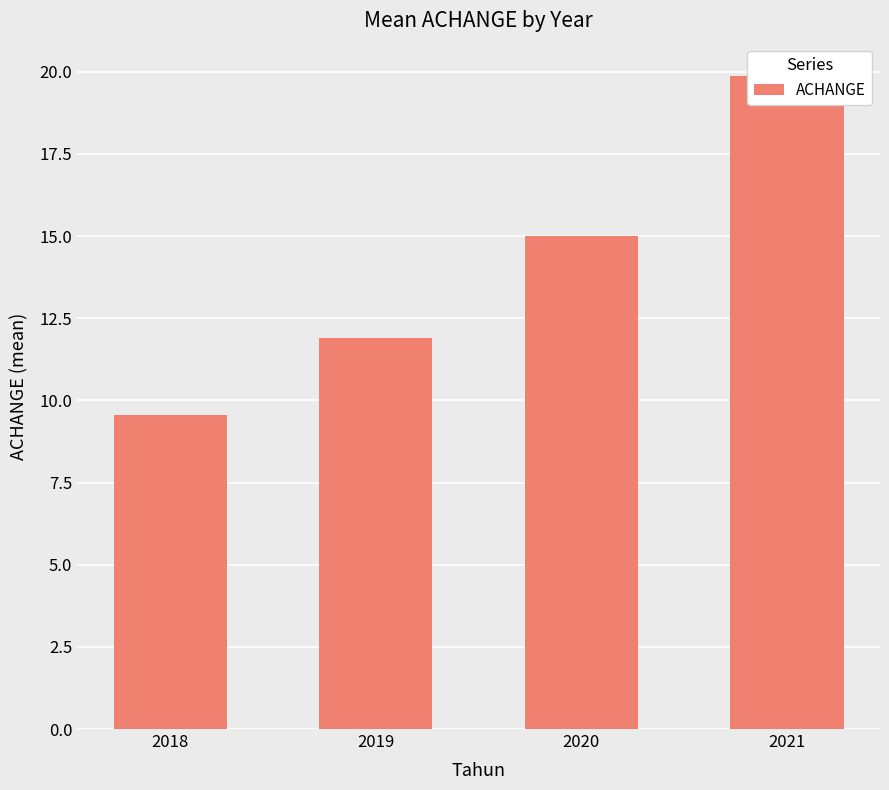

What is the change in value from 2018 to 2019?

+2.3